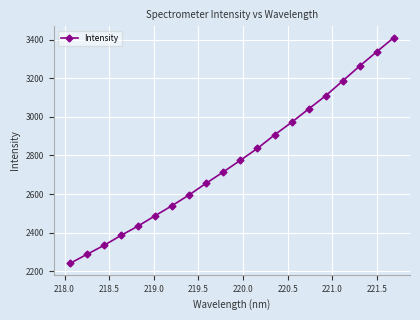

What is the difference between the maximum and minimum values?

1169.5